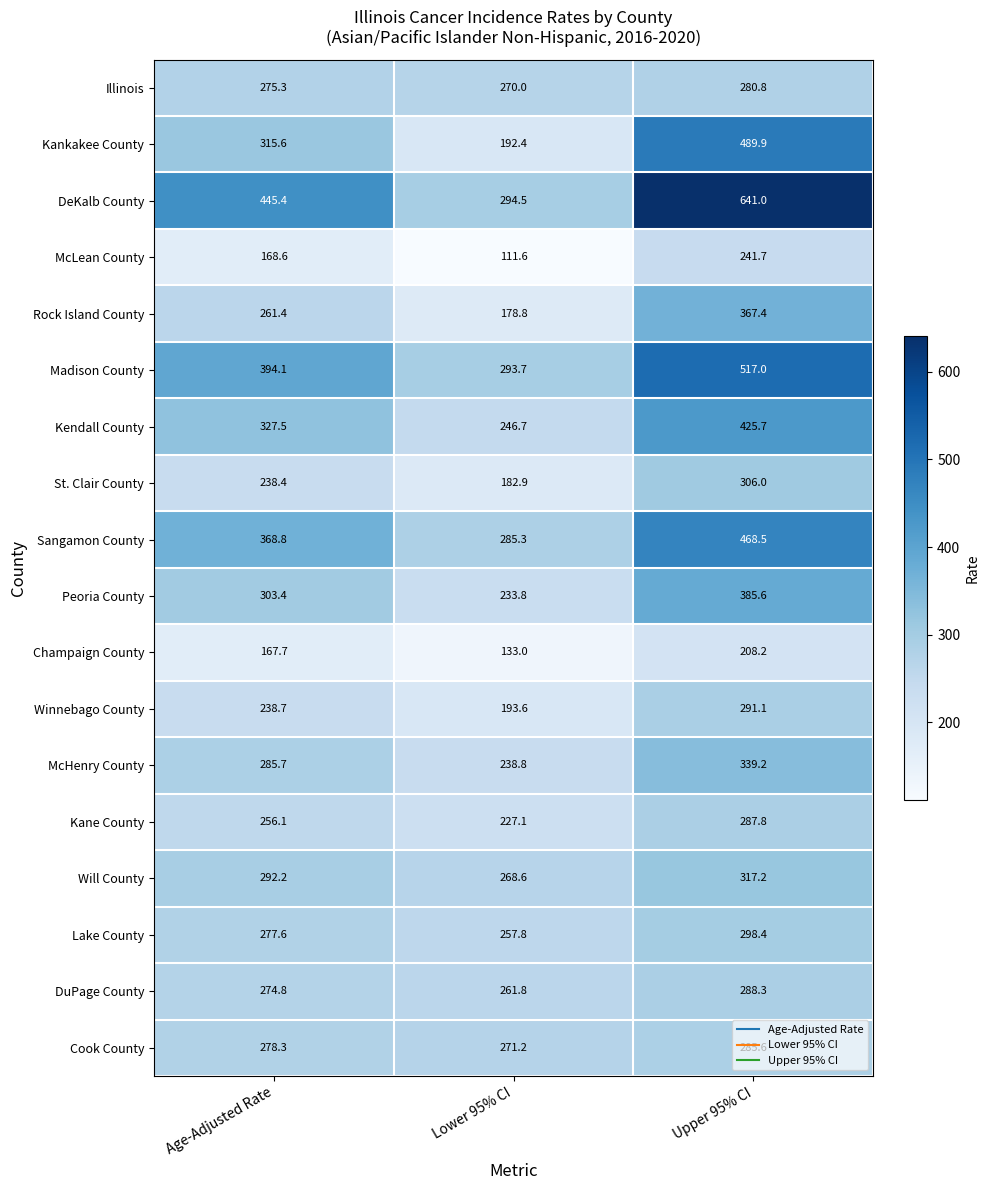

Which label corresponds to the smallest value in the chart?

Lower 95% CI